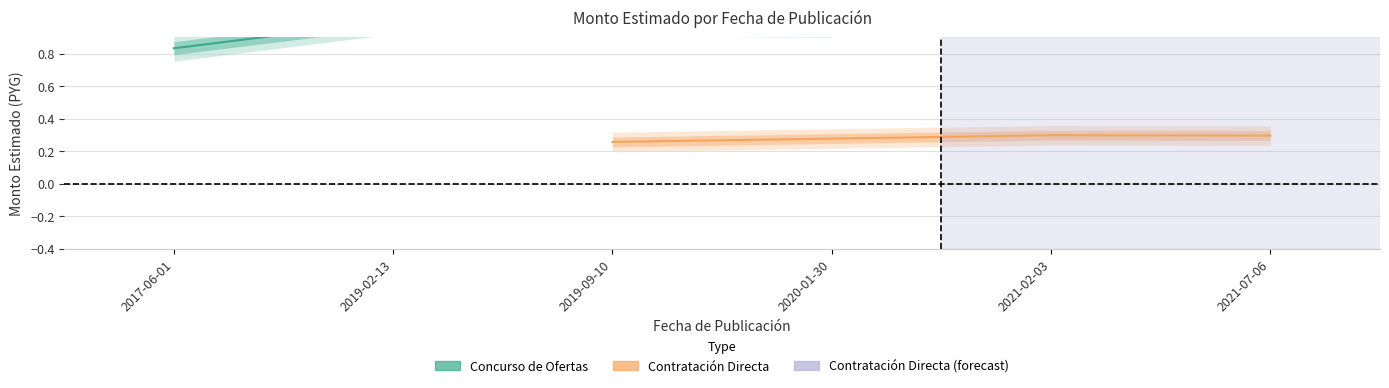

What is the label of the 2nd point from the left?

2019-02-13